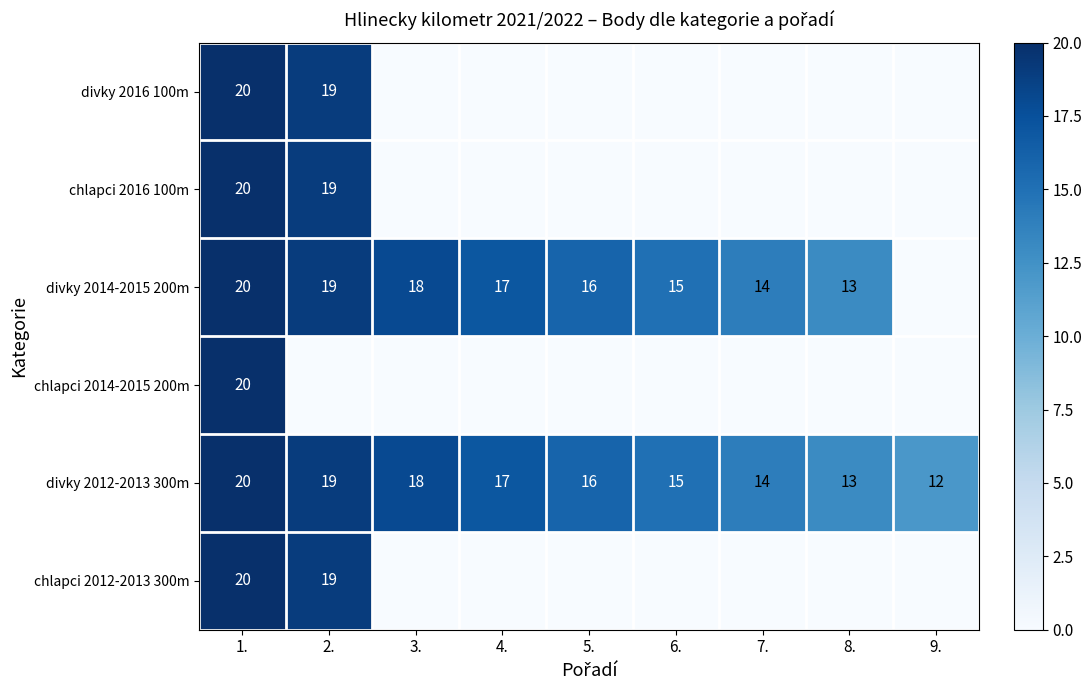

What is the difference between the maximum and minimum values in the divky 2012-2013 300m series?

8